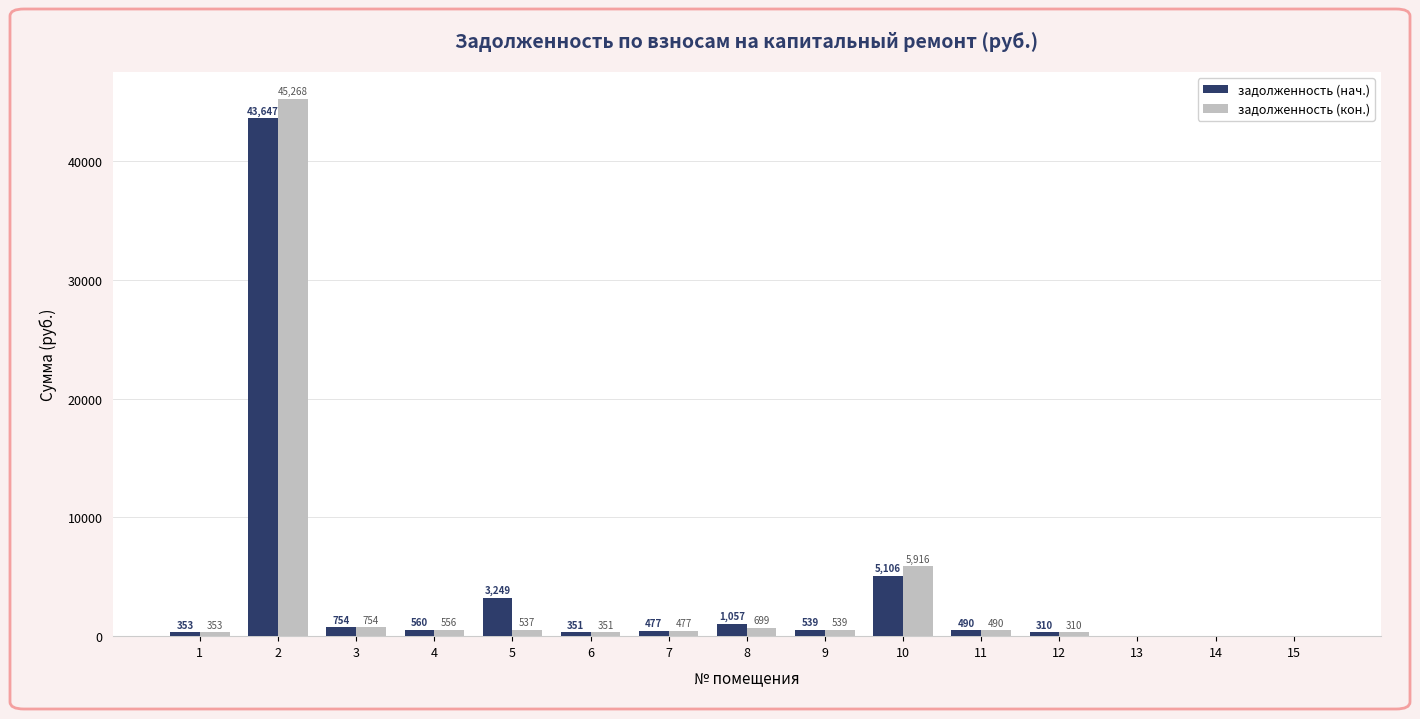

True or false: задолженность (кон.) has a value of 0.0 at 14.

True